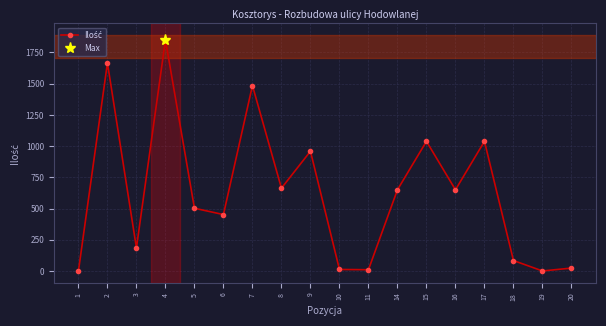

Where is the data nearest to the value 925?

9